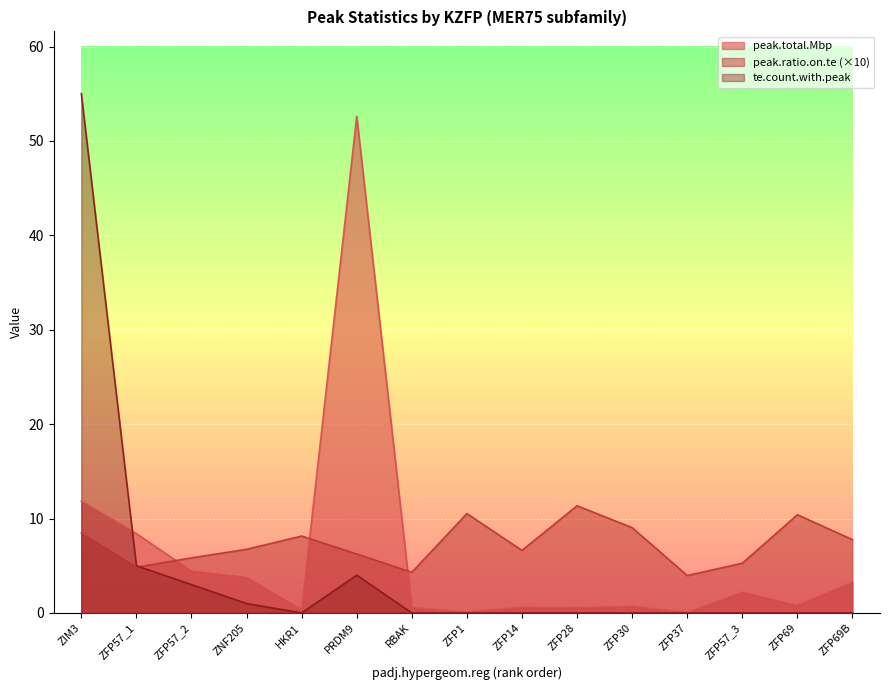

What position from the right is ZFP1?

8